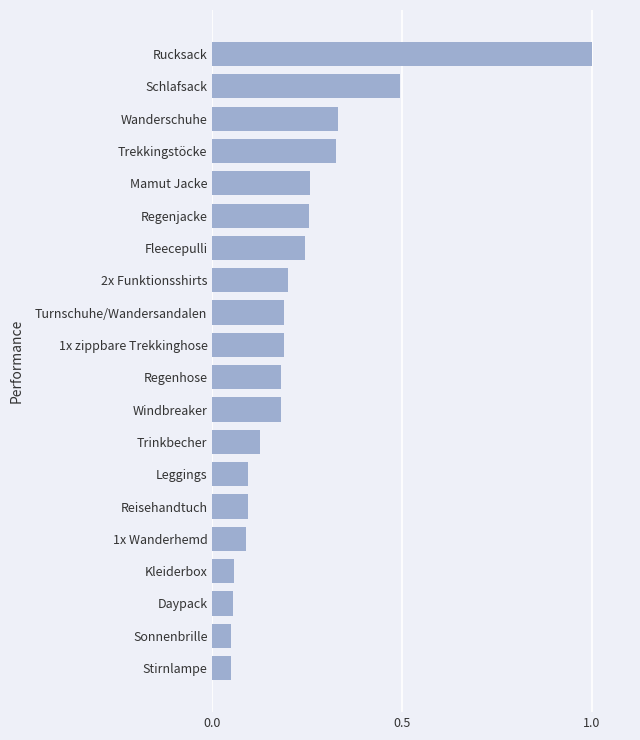

Are the bars horizontal?

Yes